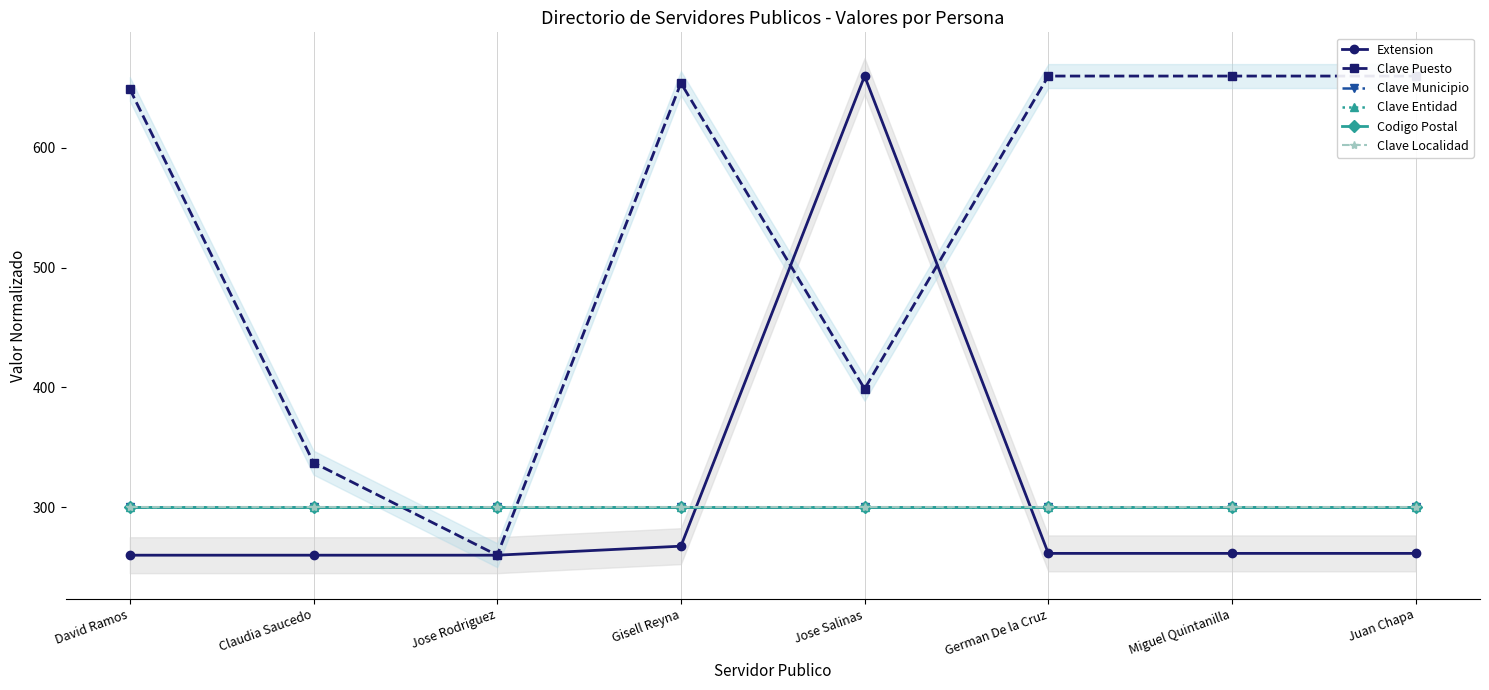

The value of Extension at Jose Salinas is 660.0. True or false?

True